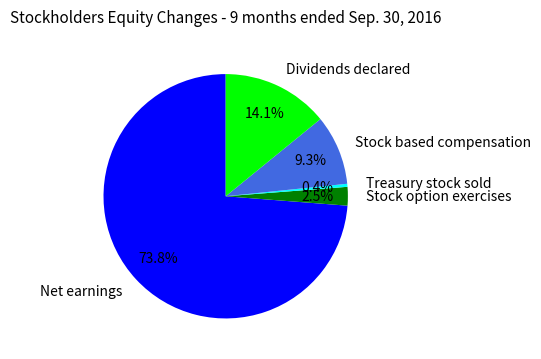

What is the majority slice?

Net earnings